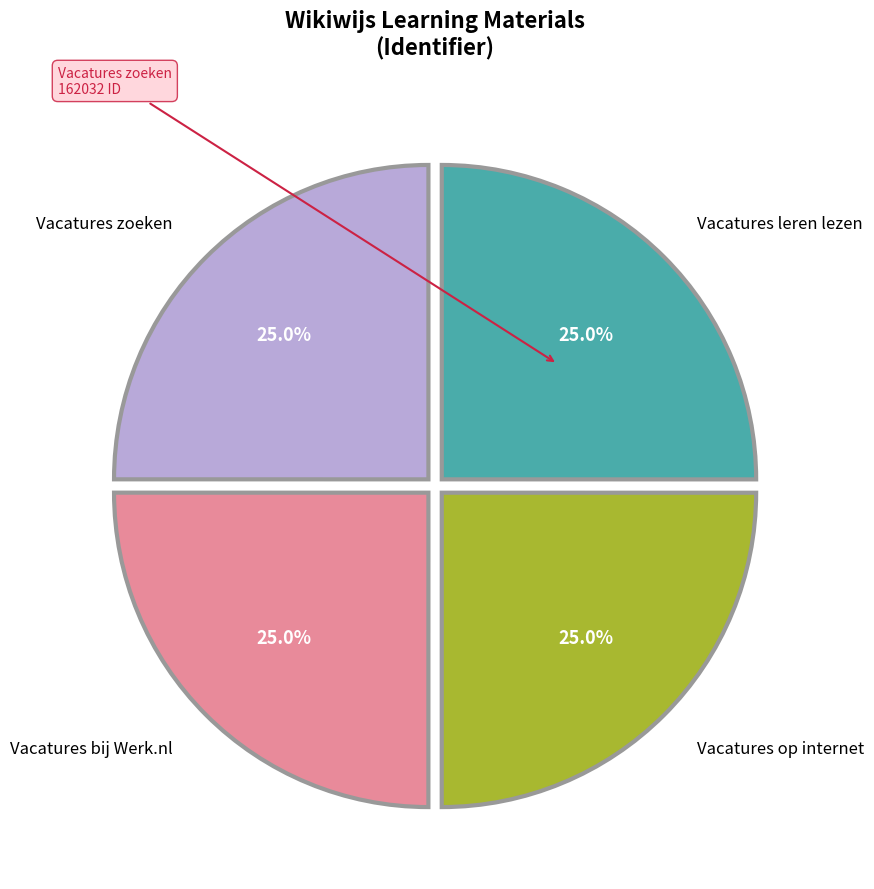

Is there a majority slice in this chart?

No